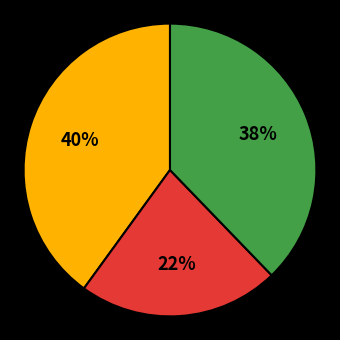

Does any single category account for the majority?

No